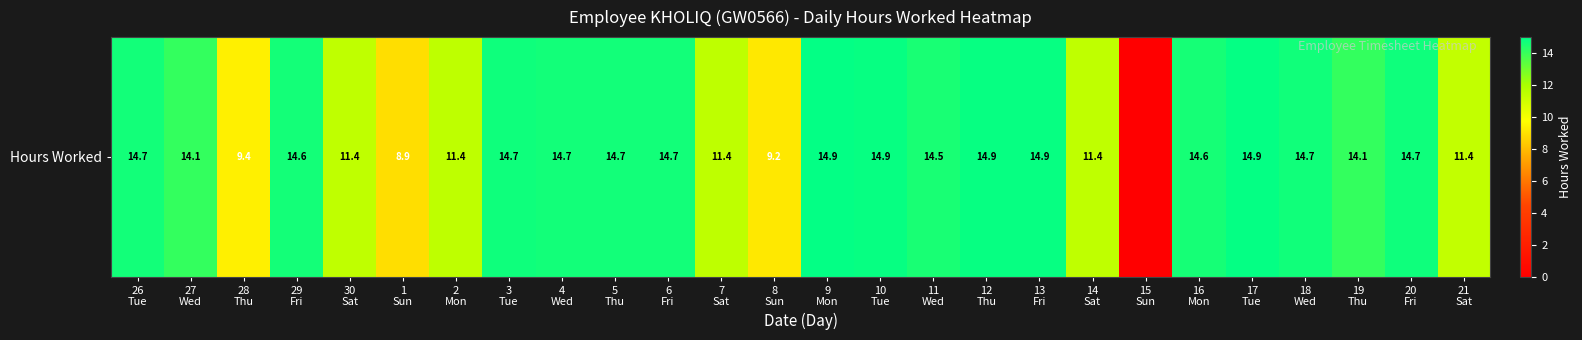

What is the ratio of the value at 19
Thu to the value at 6
Fri?

1.0